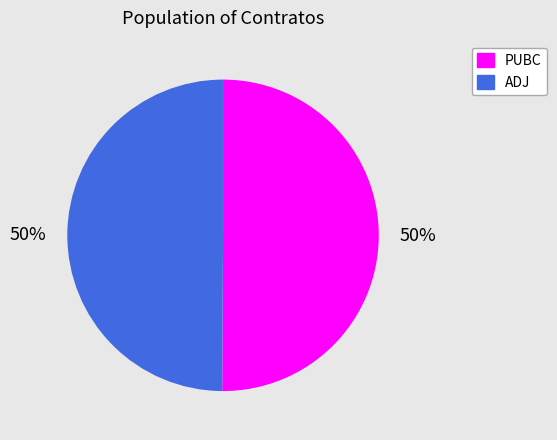

Approximately how many times larger is the value at PUBC compared to ADJ?

1.0